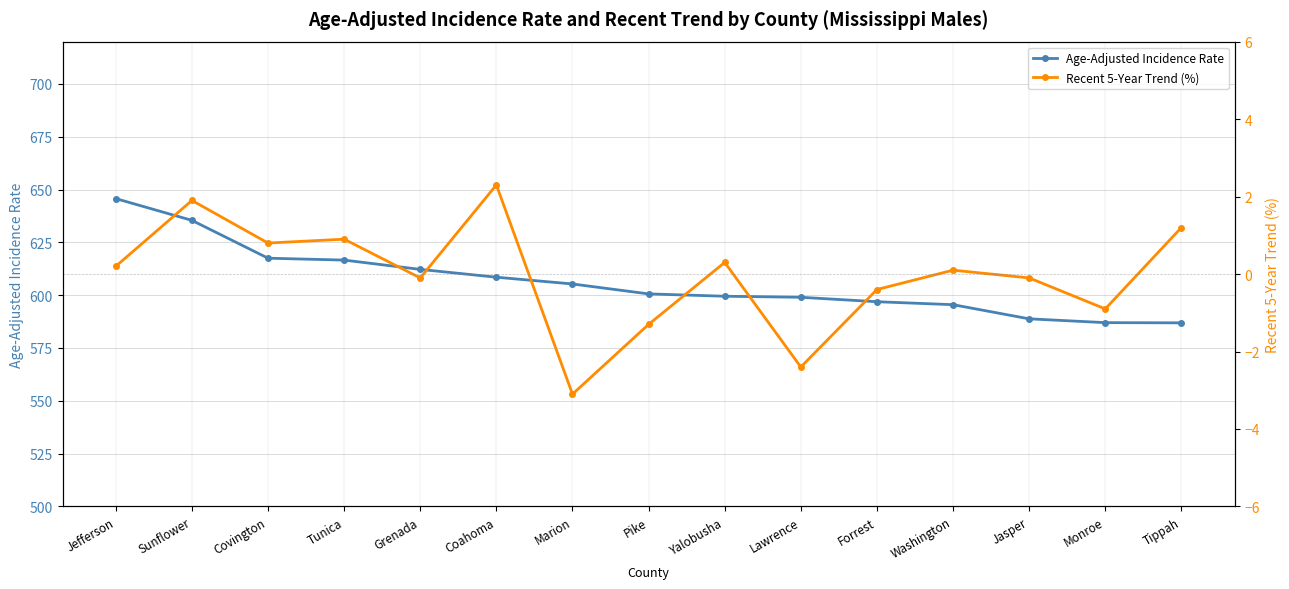

How many categories are shown in the chart?

15